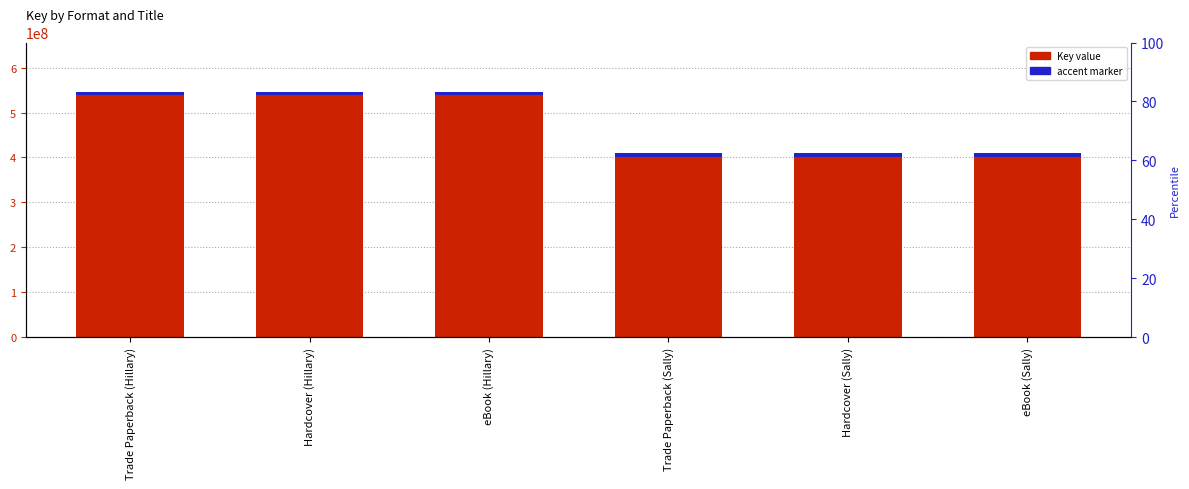

Reading left to right, transcribe all the data shown in this chart.

Key: 546540569.0	546540569.0	546540569.0	409910492.0	409910492.0	409910492.0
accent: 8198108.5	8198108.5	8198108.5	8198108.5	8198108.5	8198108.5